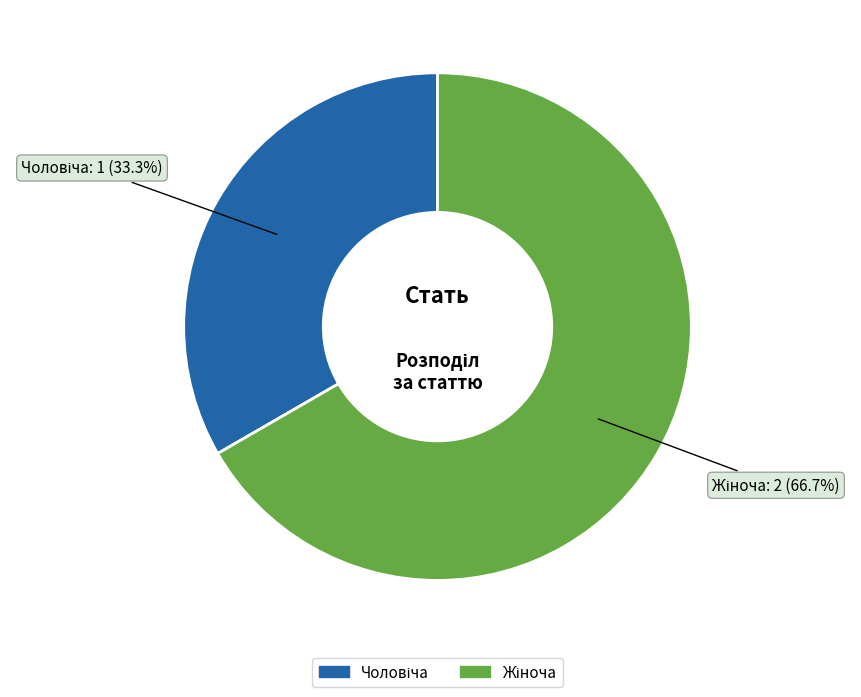

Does any single category account for the majority?

Yes